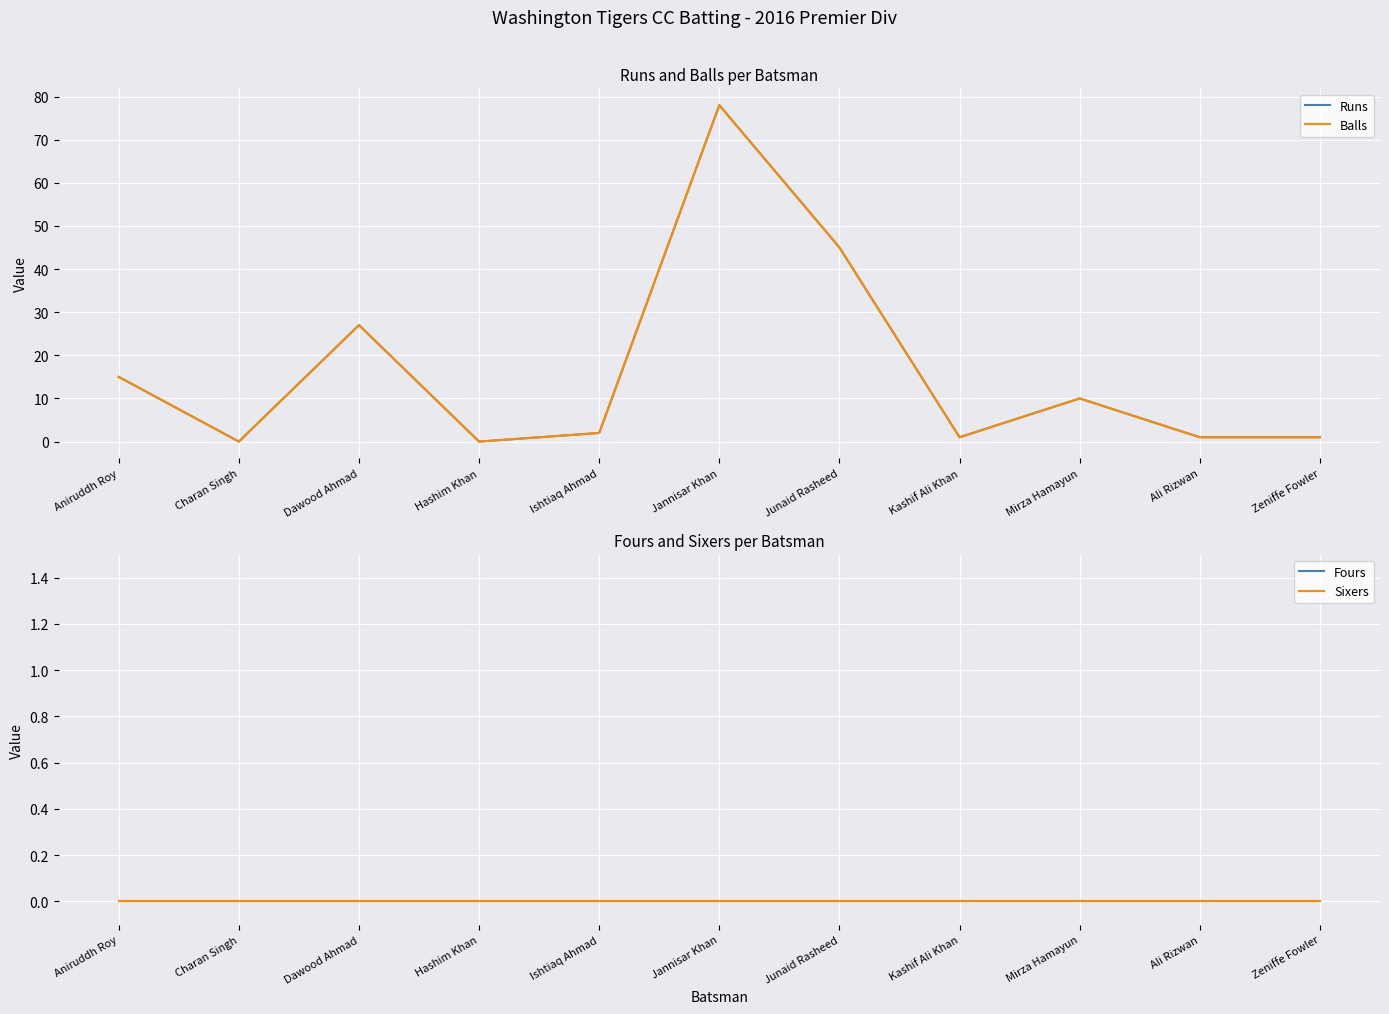

What is the total value across all series at Aniruddh Roy?

30